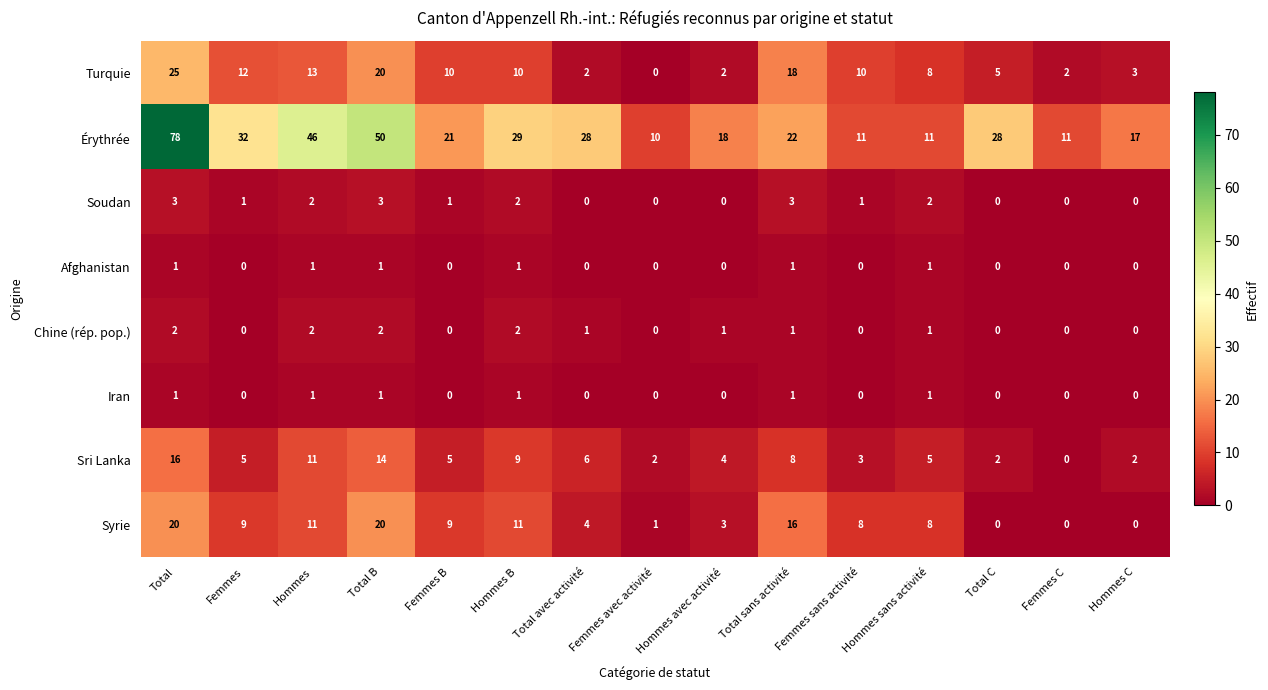

What is the difference between the highest and lowest values at Femmes sans activité?

11